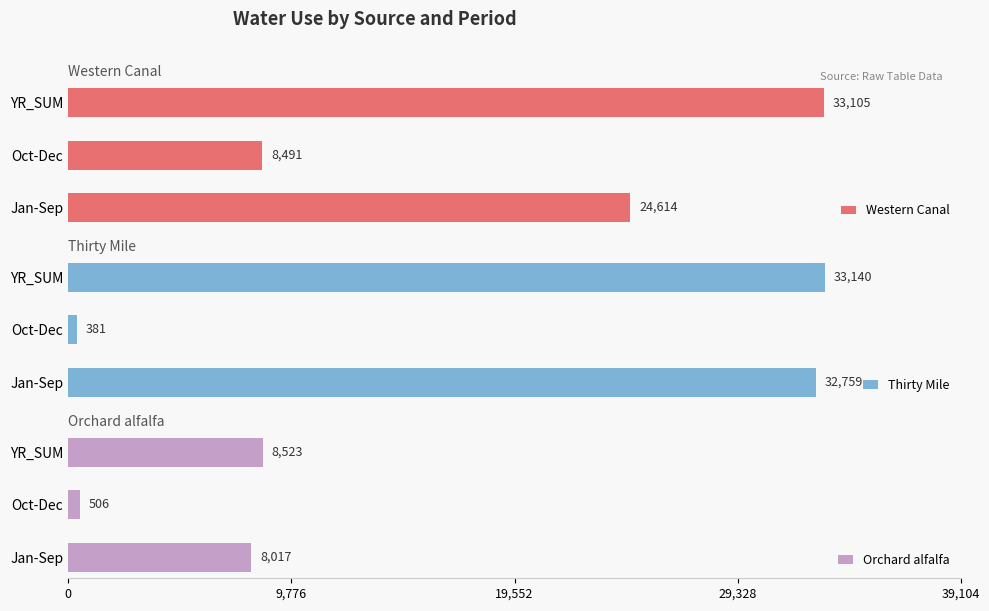

What is the difference between the maximum and second lowest values in the Orchard alfalfa series?

505.8